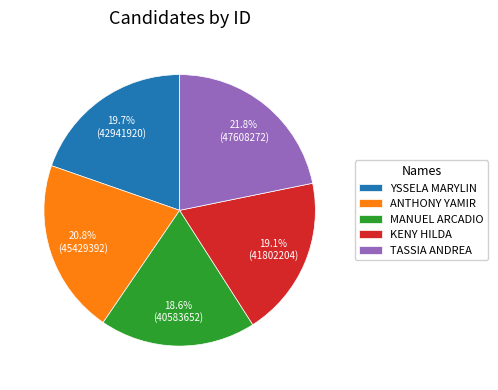

What percentage do TASSIA ANDREA and ANTHONY YAMIR together represent?

42.6%